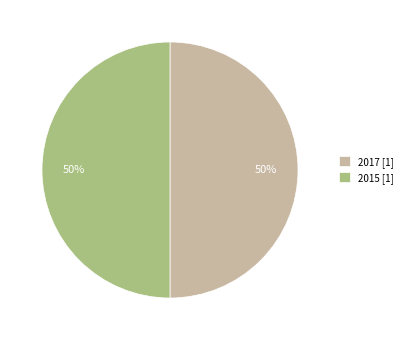

The 2015 slice represents 50% of the pie. True or false?

True